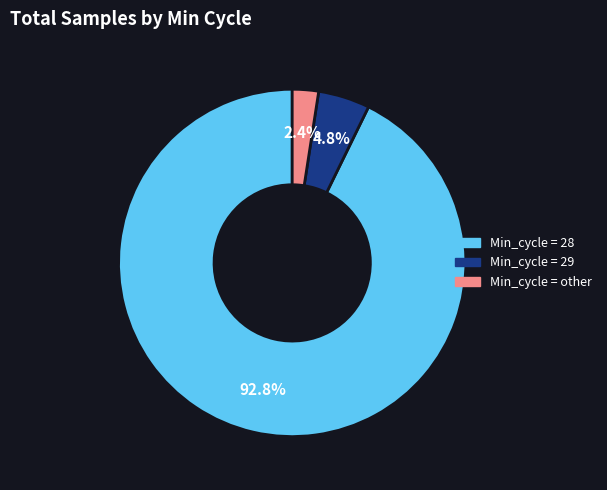

How many segments does this pie chart have?

3